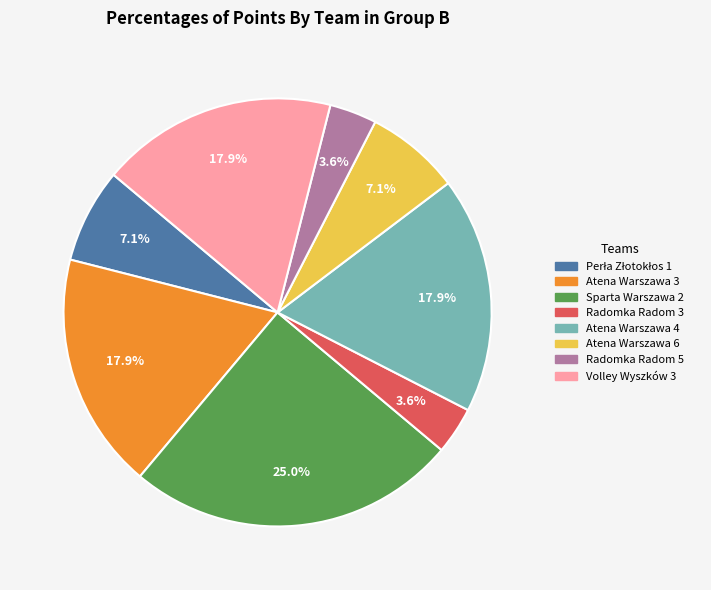

What is the ratio of the value at Atena Warszawa 6 to the value at Atena Warszawa 4?

0.4